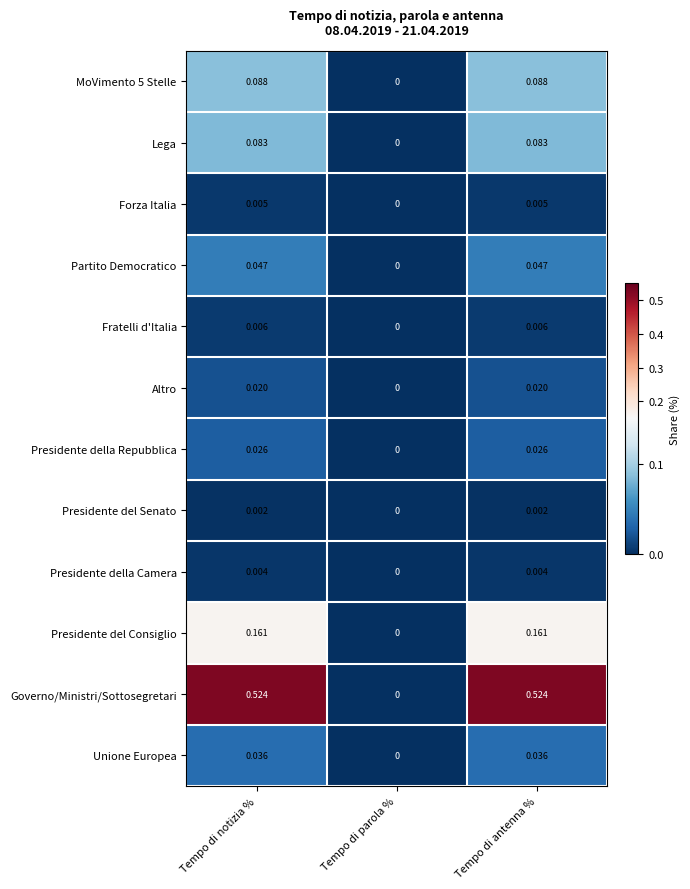

Where is Presidente della Camera nearest to the value 0?

Tempo di parola %